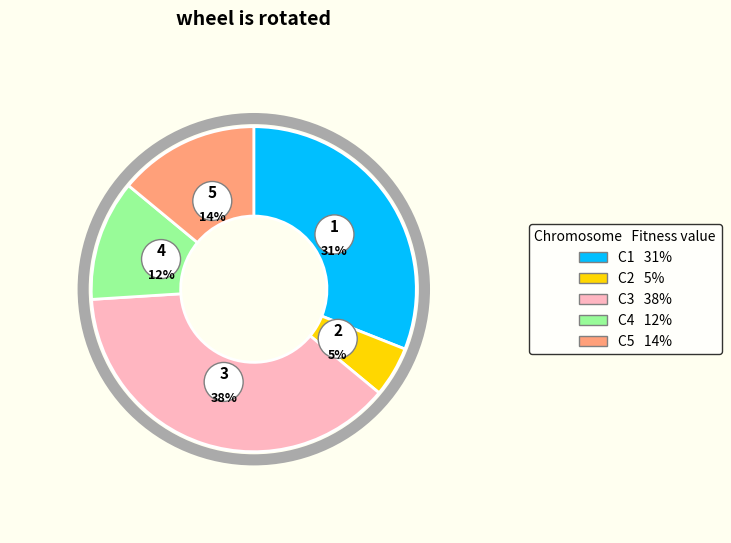

Is the sum of гр. and с. greater than half?

No